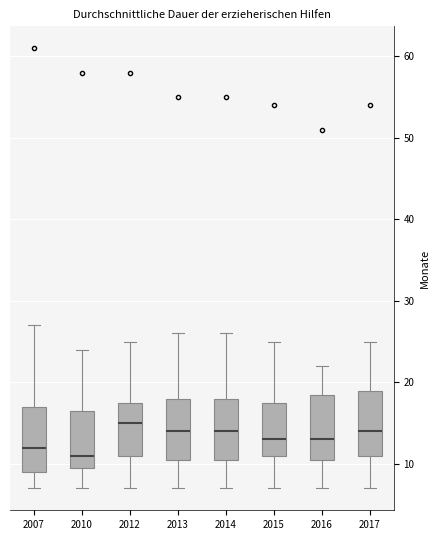

Where does the lower whisker of the box at x = 2015 end on the y-axis? The values are not printed on the chart, so give them approximately, as read against the axis.

7